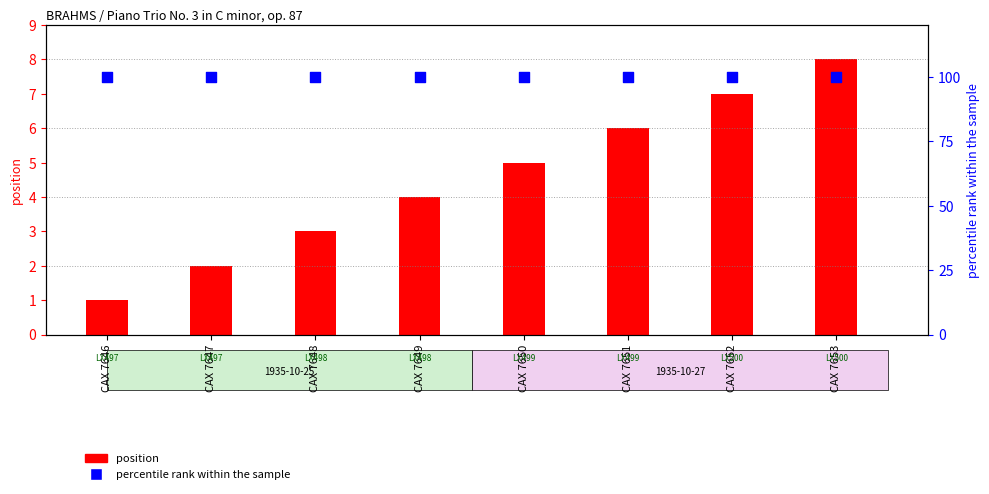

Which series reaches the maximum Y coordinate?

percentile rank